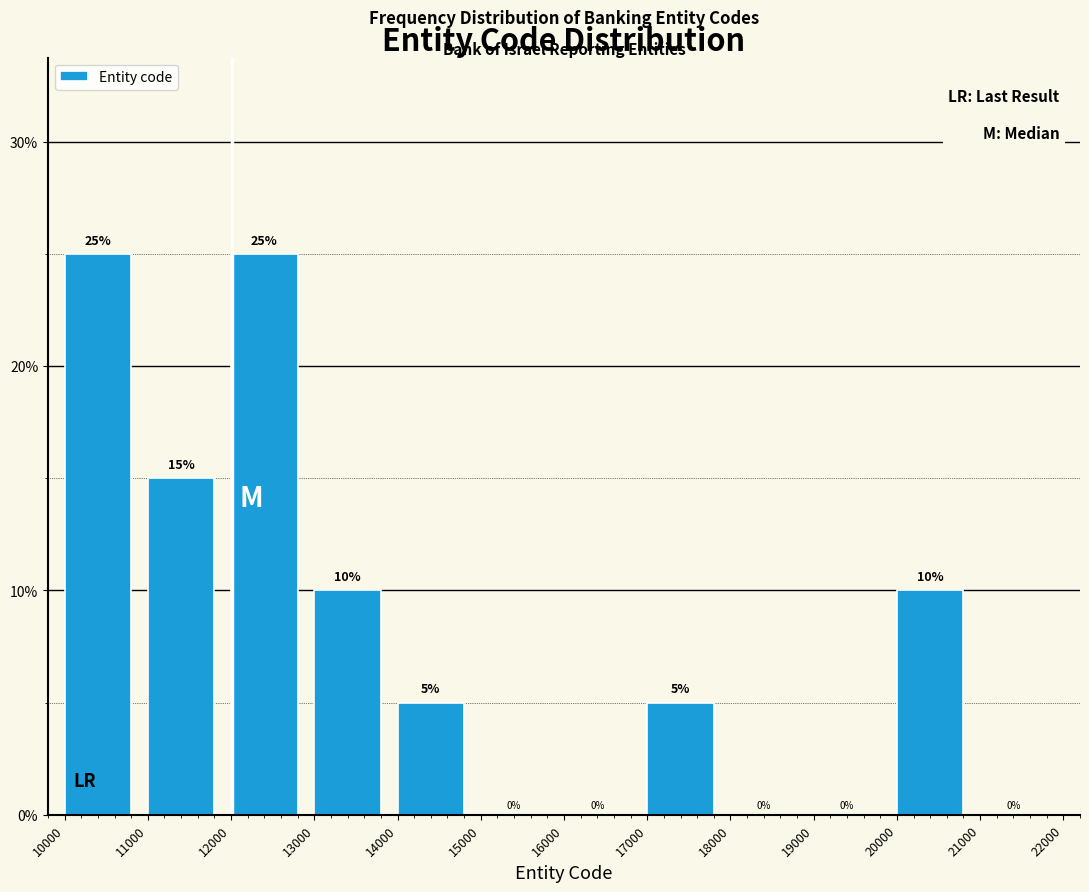

Reading left to right, transcribe this chart: for each bar, give the range it covers on the x-axis and its height.

10000 to 11000: 25
11000 to 12000: 15
12000 to 13000: 25
13000 to 14000: 10
14000 to 15000: 5
15000 to 16000: 0
16000 to 17000: 0
17000 to 18000: 5
18000 to 19000: 0
19000 to 20000: 0
20000 to 21000: 10
21000 to 22000: 0